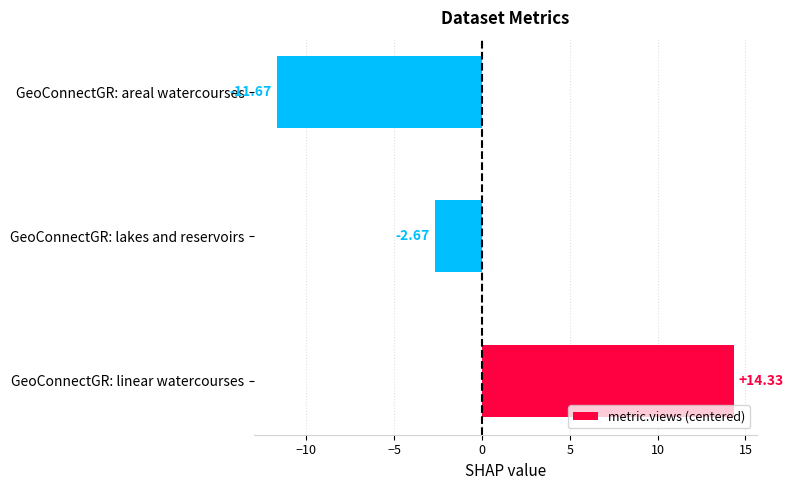

Between GeoConnectGR: areal watercourses and GeoConnectGR: linear watercourses, which is larger?

GeoConnectGR: linear watercourses